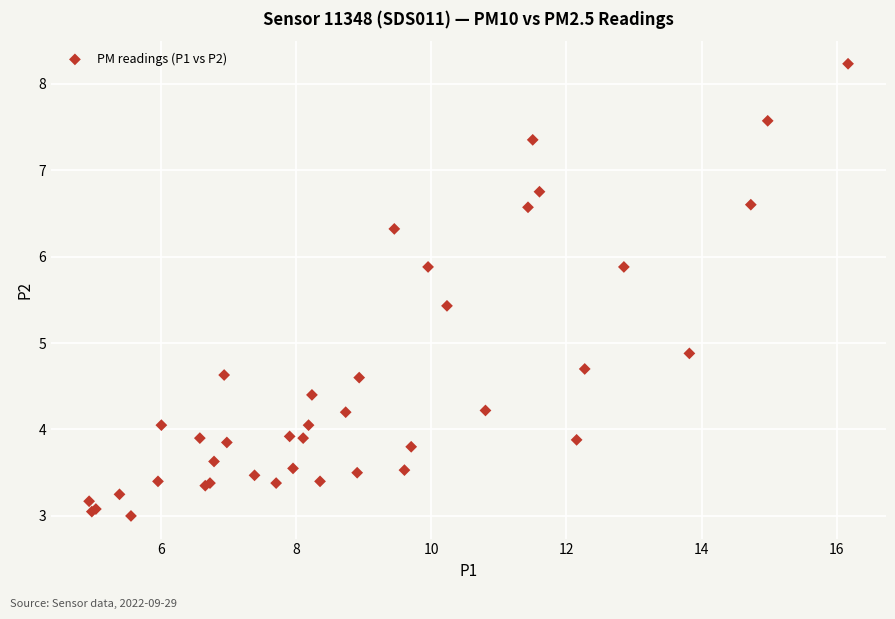

What Y value in the scatter plot is closest to 5?

4.9